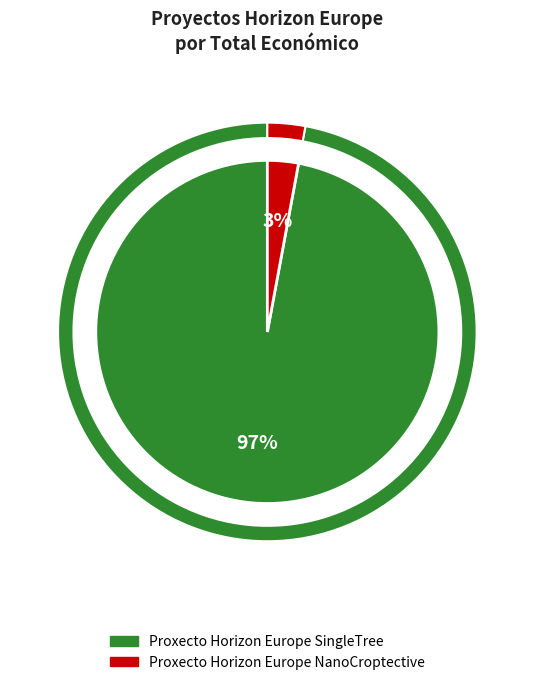

Which slice is the largest?

Proxecto Horizon Europe SingleTree